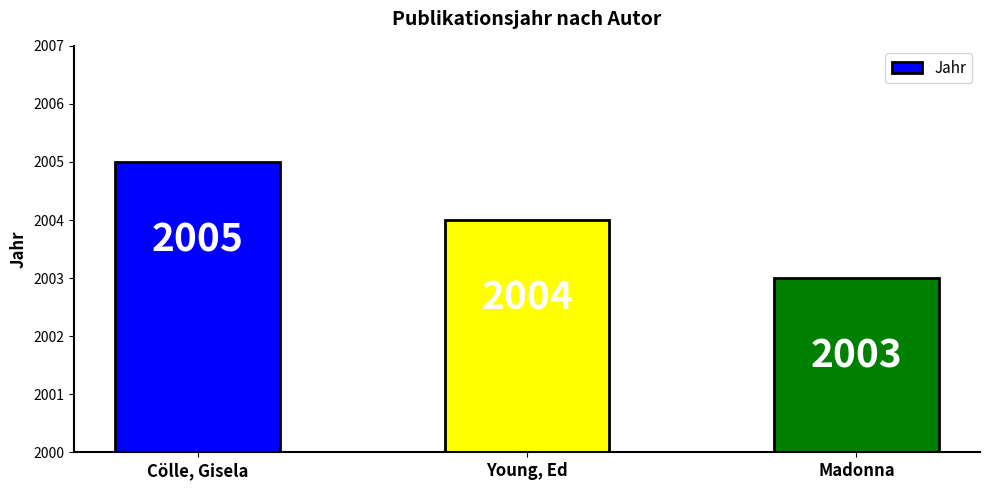

Count the values in the range 2003 to 2005.

3